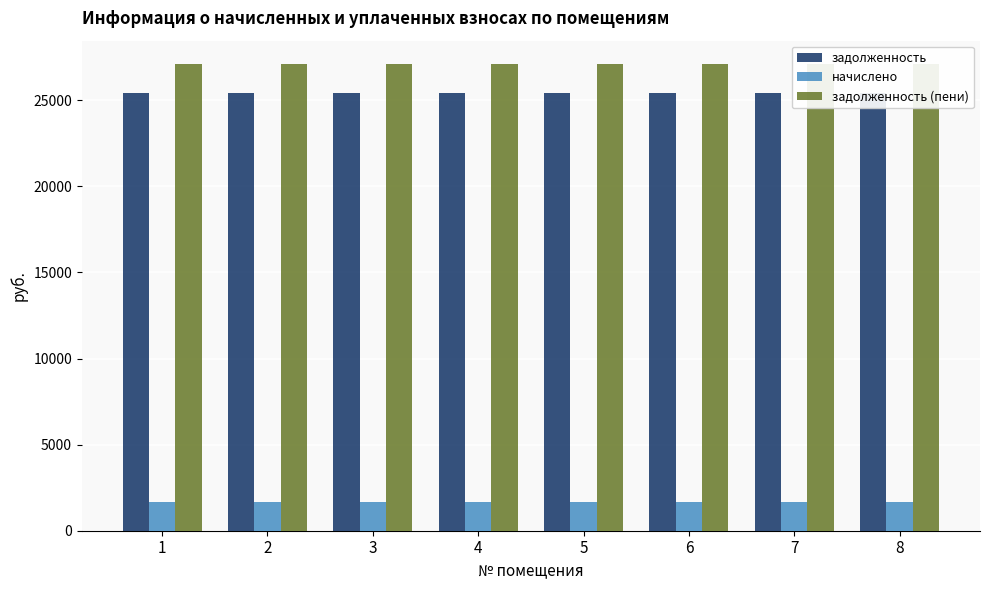

What is the approximate value of задолженность (пени) at 3?

27107.2